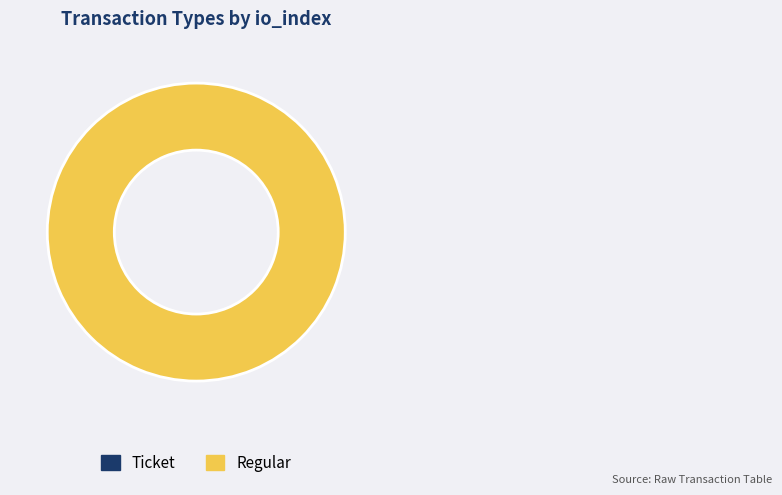

What is the smallest slice in the pie chart?

Ticket